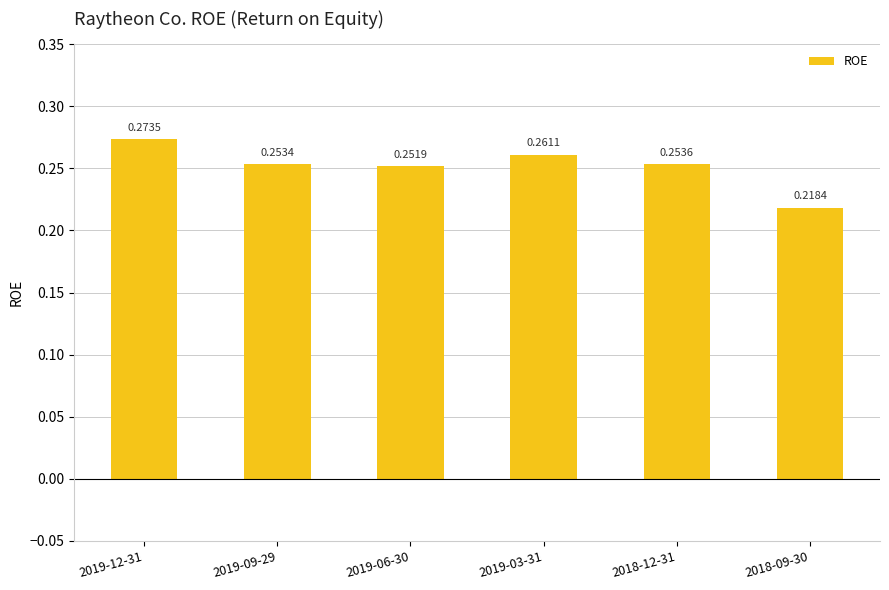

List the labels in order of value, smallest first.

2018-09-30, 2019-06-30, 2019-09-29, 2018-12-31, 2019-03-31, 2019-12-31